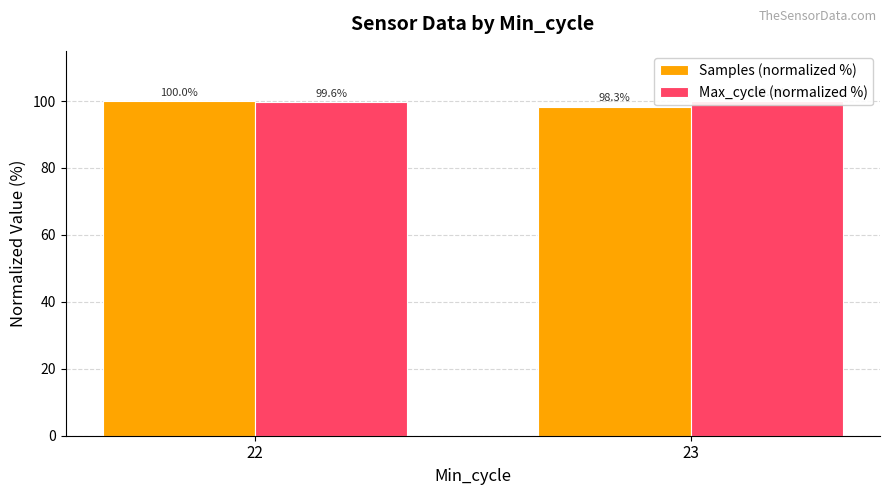

Does the chart contain stacked bars?

No